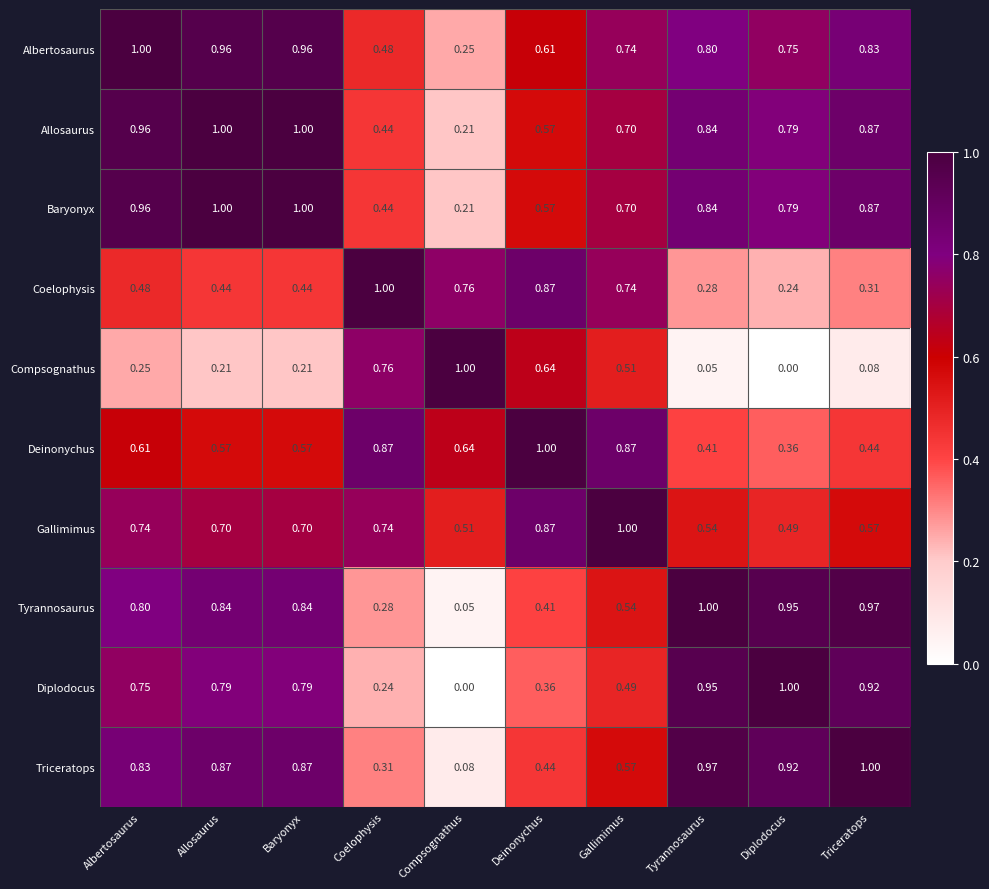

Is the value of Deinonychus at Albertosaurus greater than the value of Tyrannosaurus at Compsognathus?

Yes